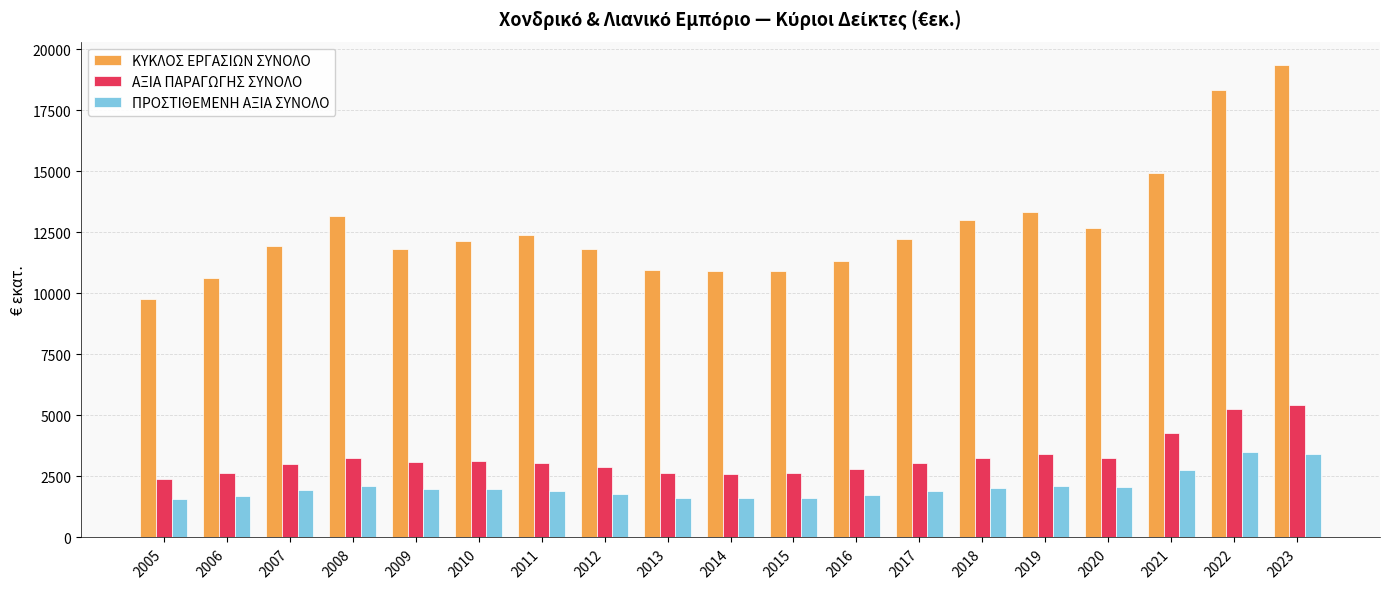

Are the bars grouped side by side (vs. stacked)?

Yes